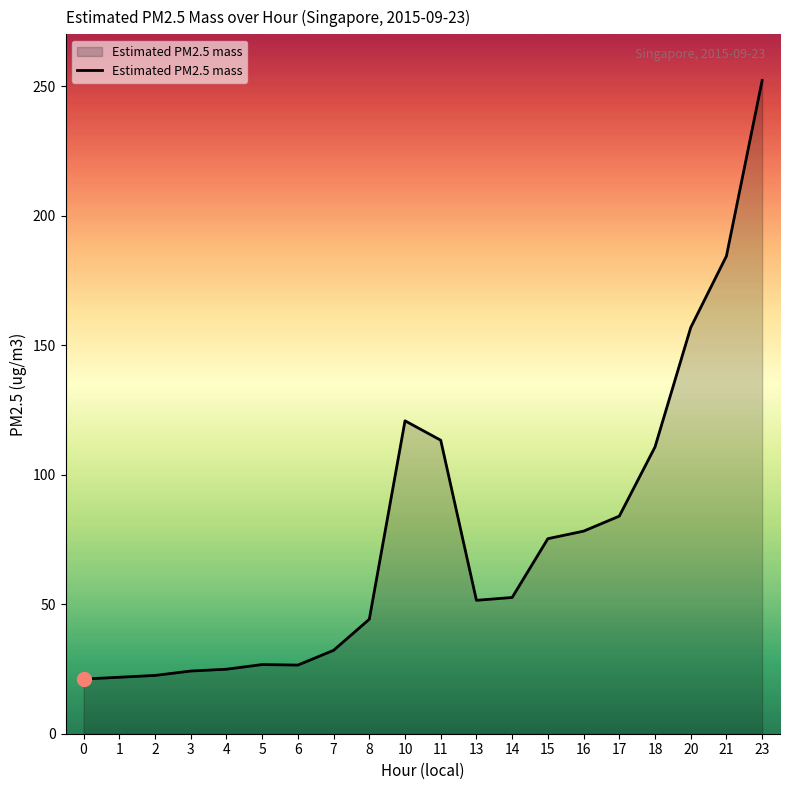

What is the difference between the maximum and minimum values?

231.1